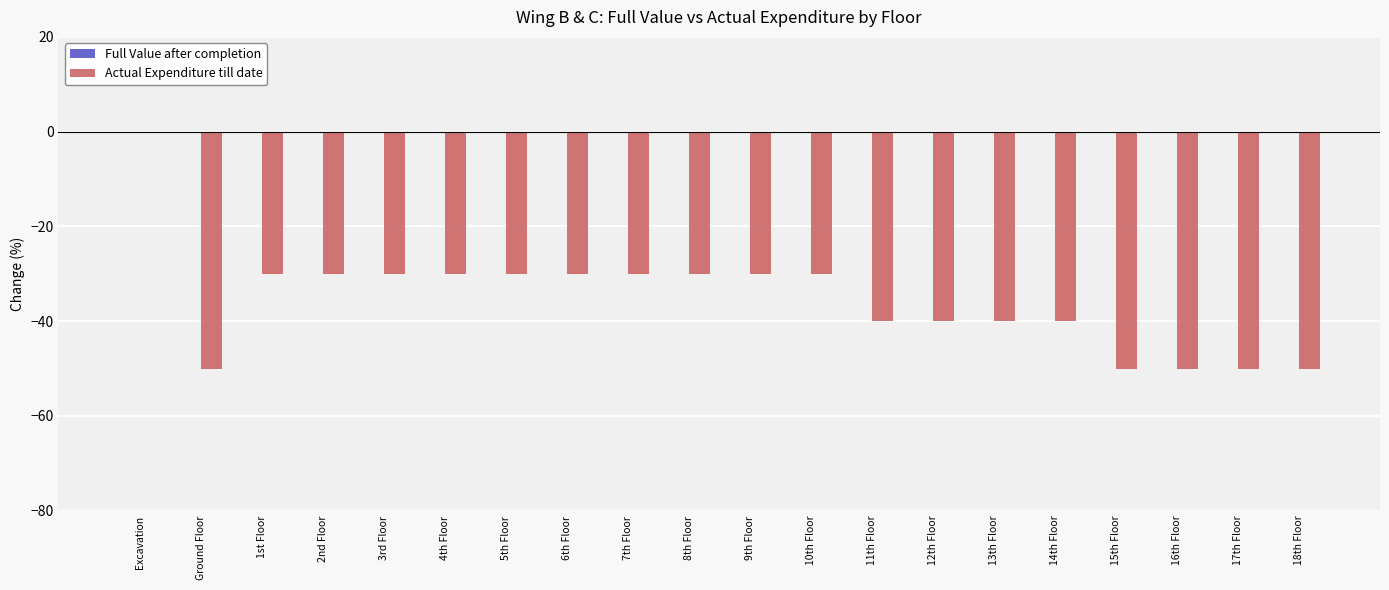

What is the sum of all values?

-710